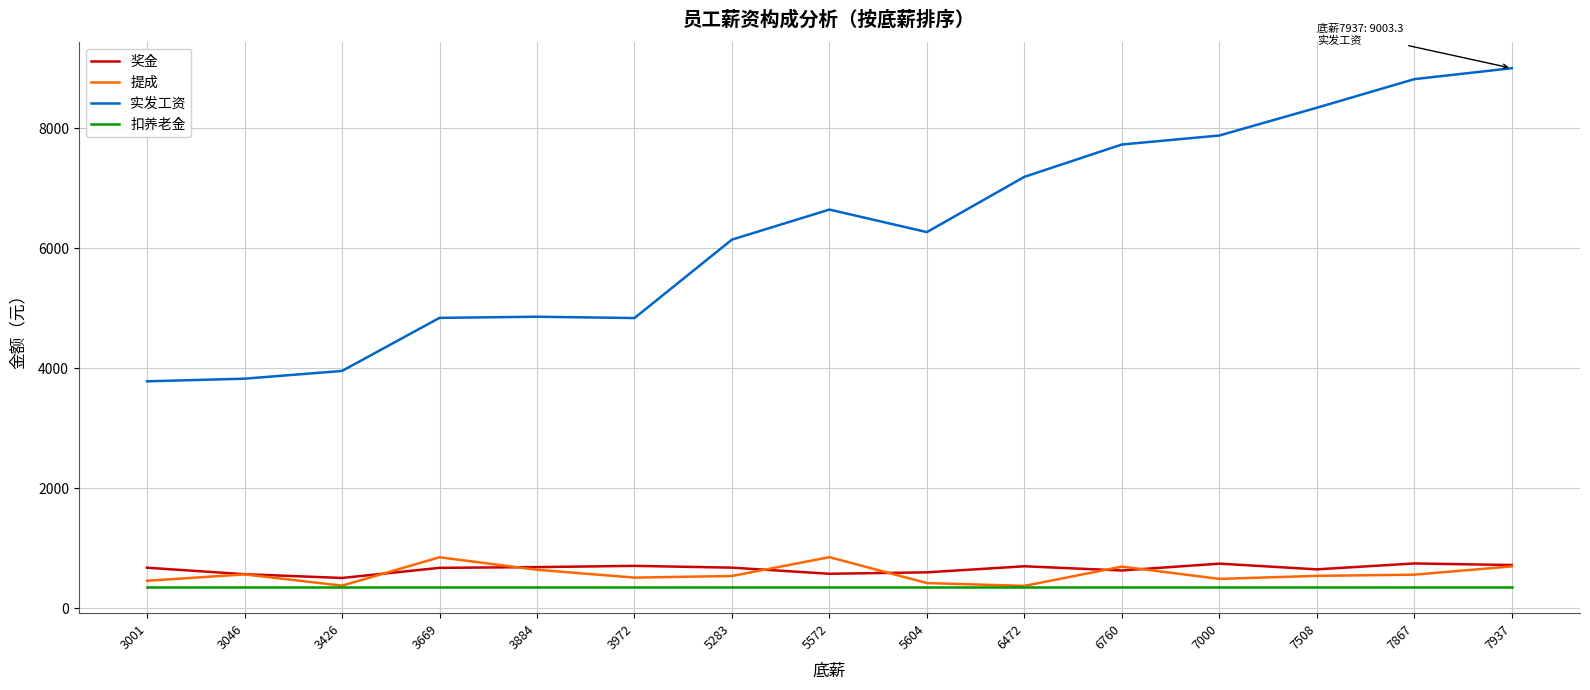

What is the highest value of the 提成 series?

850.0